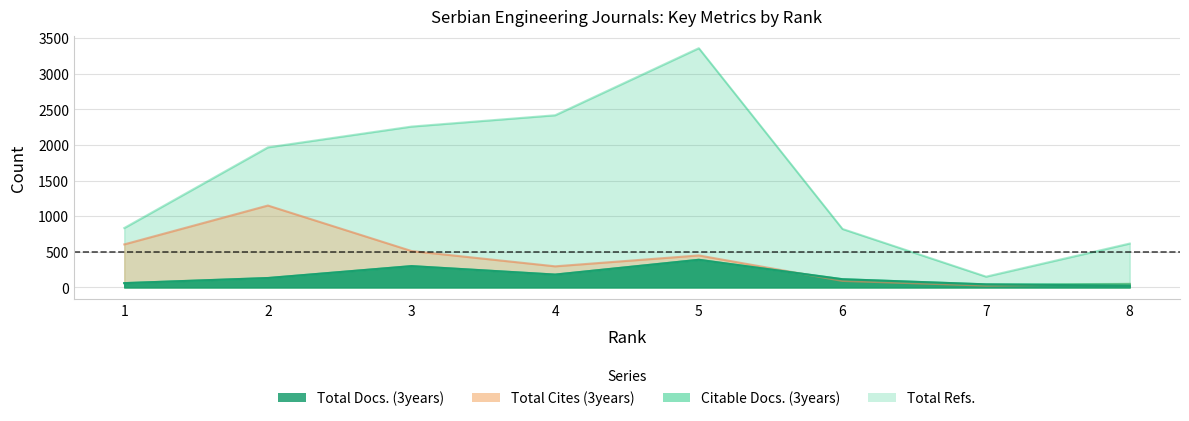

What is the total value across all series at 8?

739